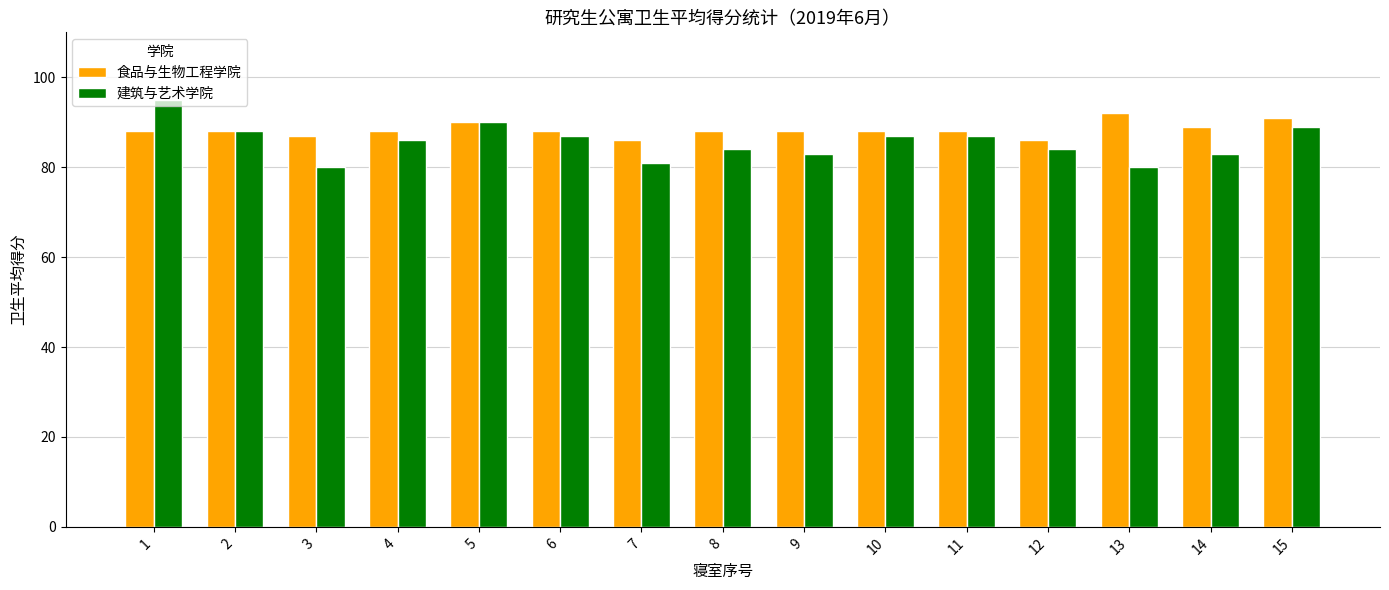

What is the total value across all series at 2?

176